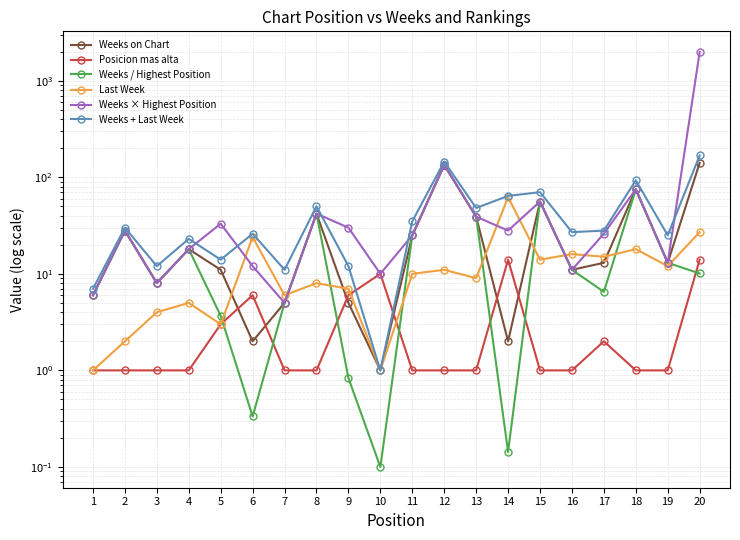

Which series has the largest range (max minus min)?

Weeks × Highest Position